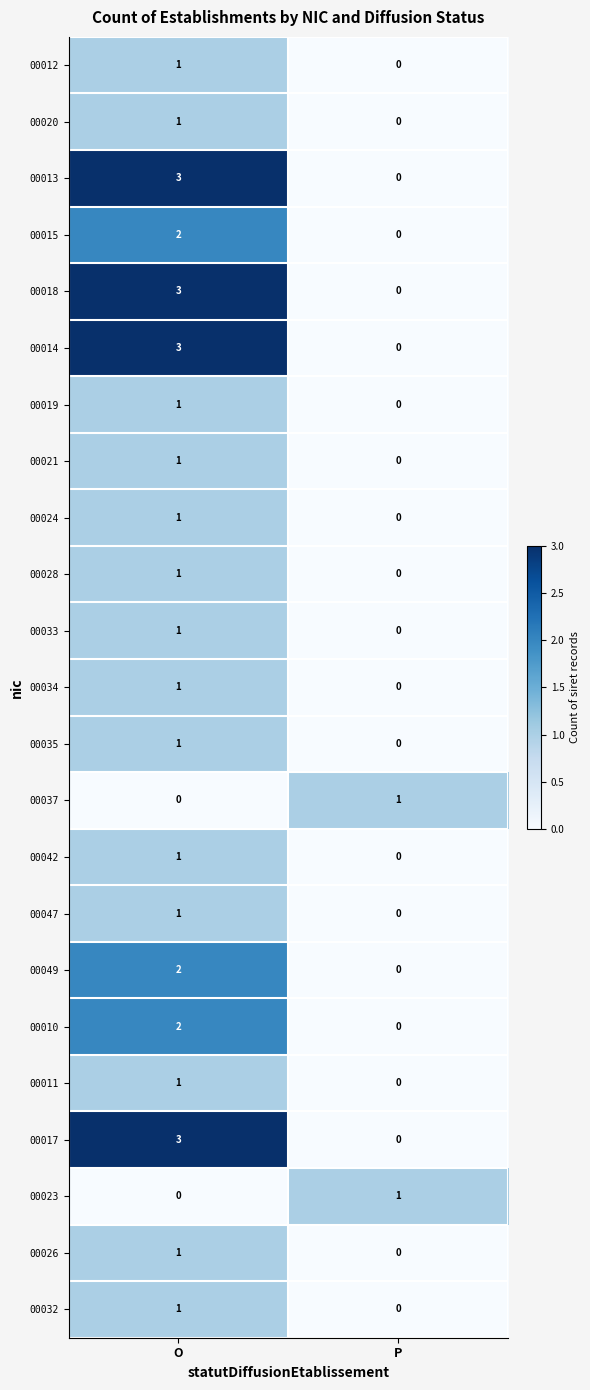

Is the value of 00021 at O greater than the value of 00023 at O?

Yes